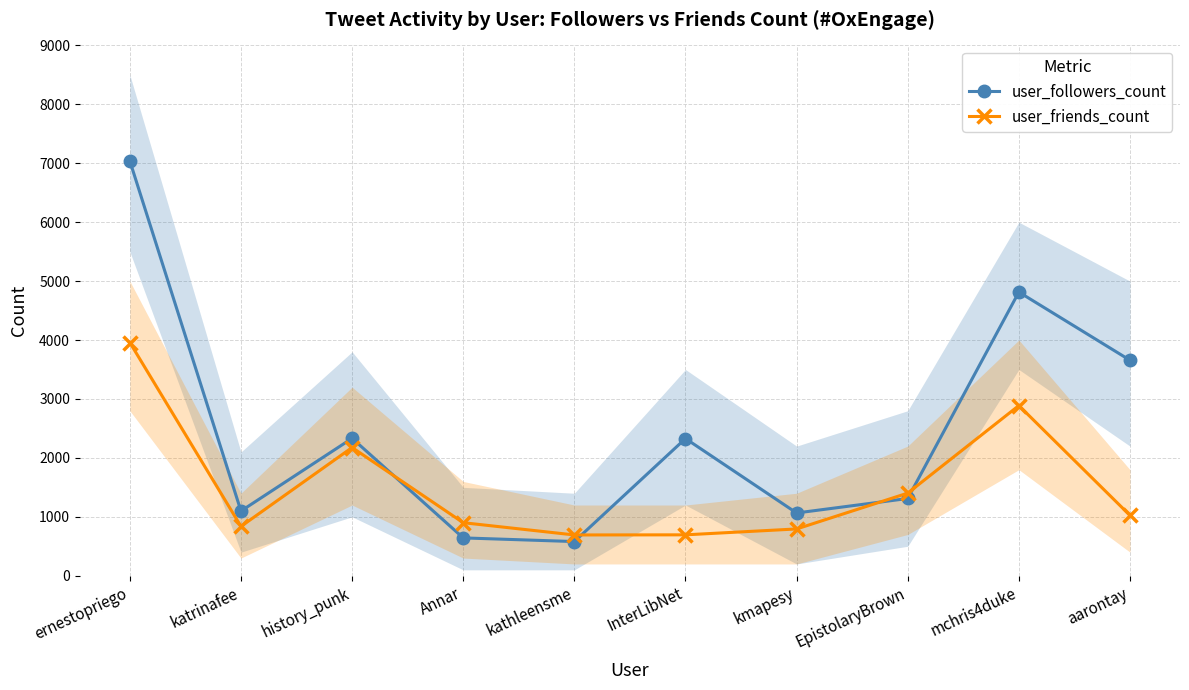

Rank the series at EpistolaryBrown from lowest to highest value.

user_followers_count, user_friends_count